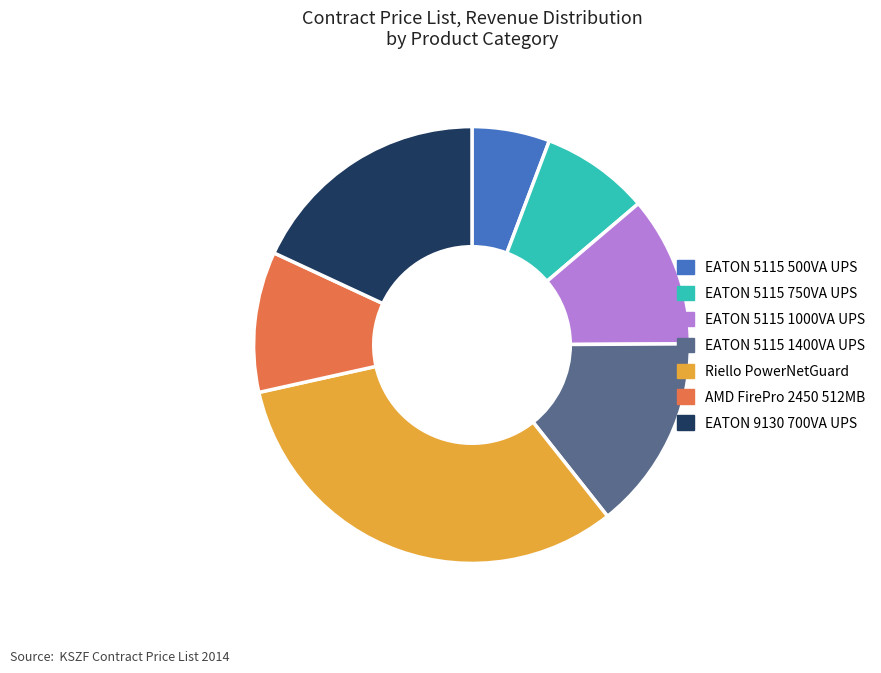

How many slices are in this pie chart?

7